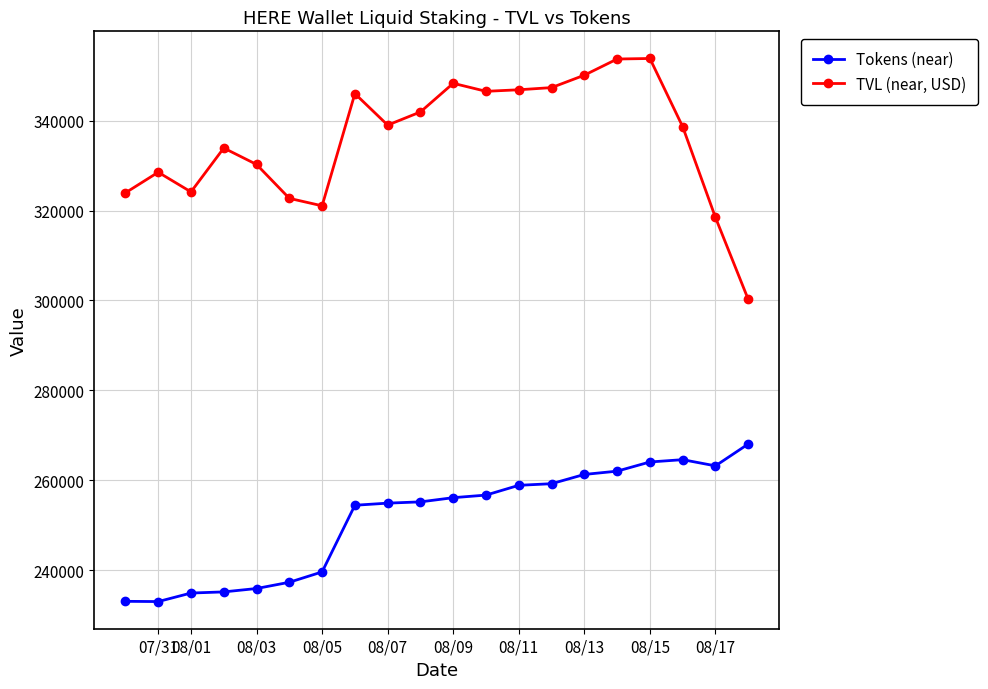

What is the value of the TVL (near, USD) point at the 5th from the left?

330274.0